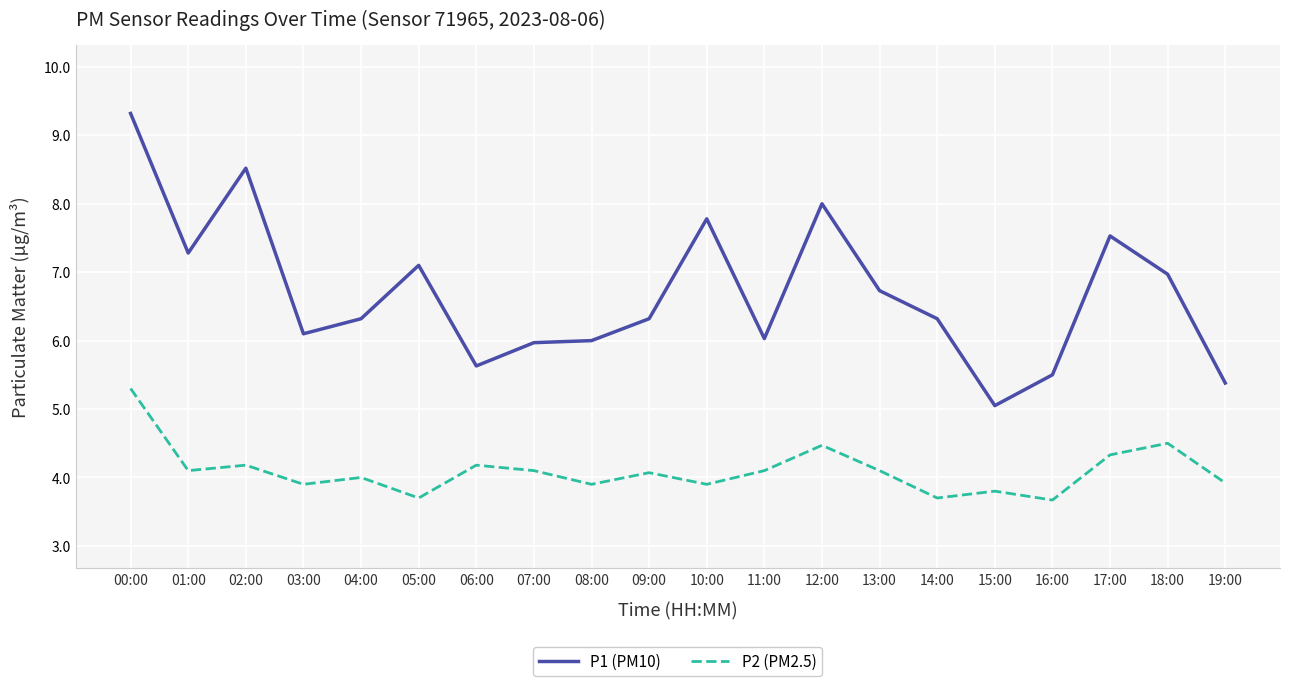

List the series in order of their overall mean, highest first.

P1 (PM10), P2 (PM2.5)